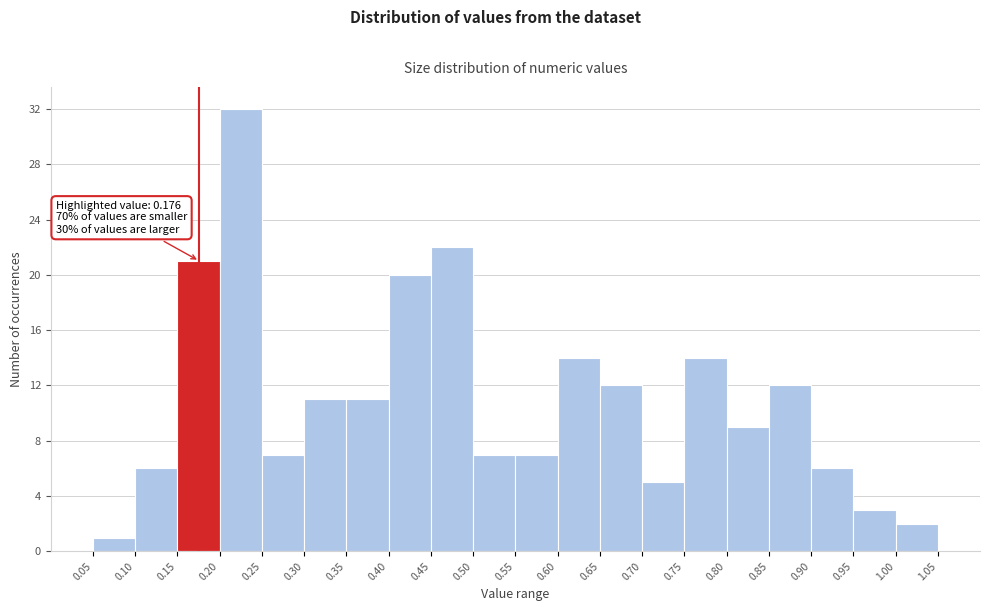

Which range on the x-axis has the tallest bar?

0.20 to 0.25